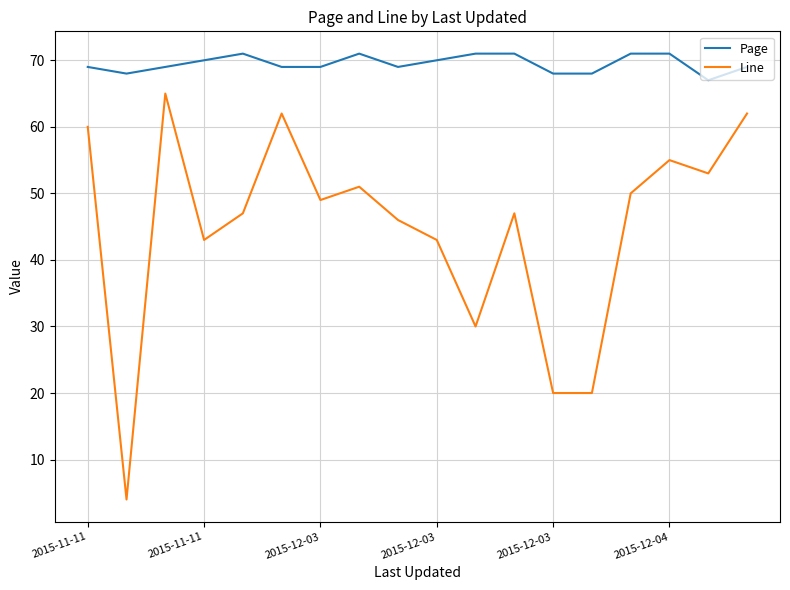

True or false: Line and Page cross at least once.

False